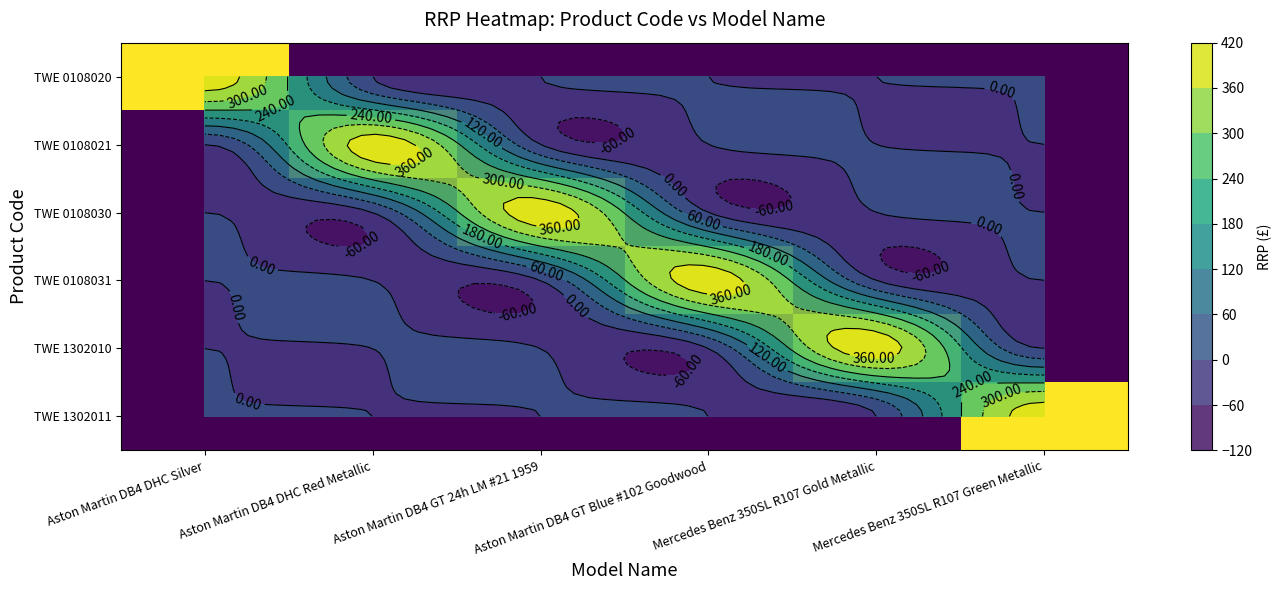

List the series in order of their peak value, lowest first.

TWE 0108020, TWE 0108021, TWE 0108030, TWE 0108031, TWE 1302010, TWE 1302011